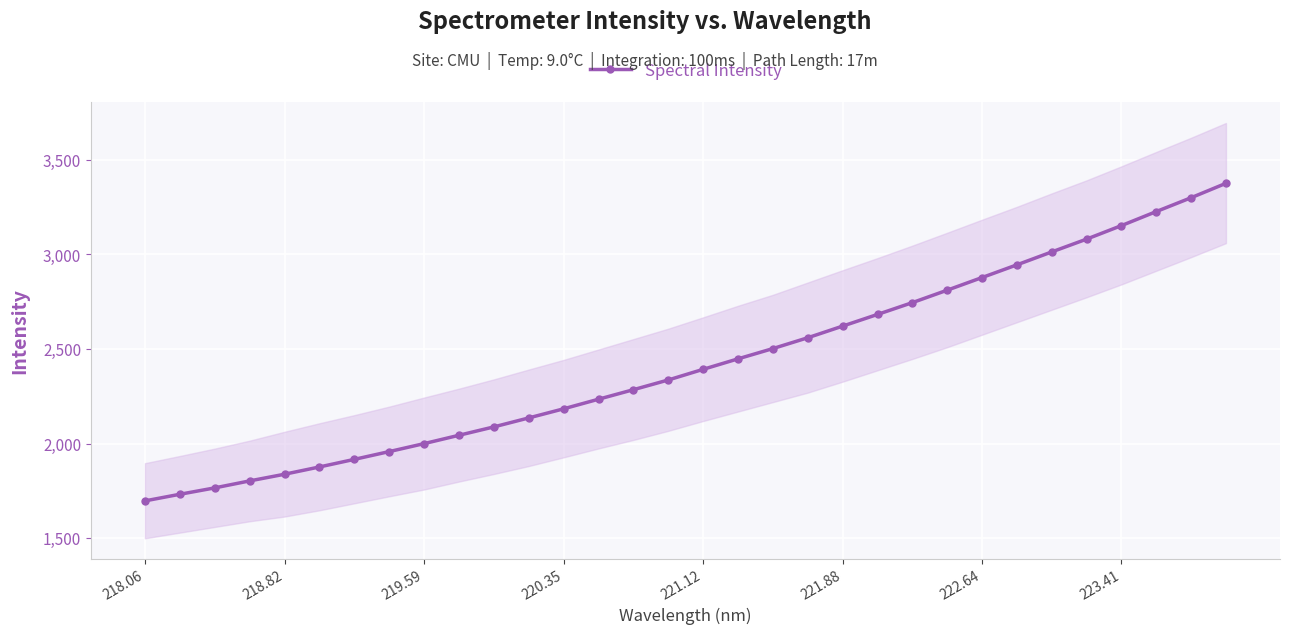

Is this an area chart (filled region under the line)?

No